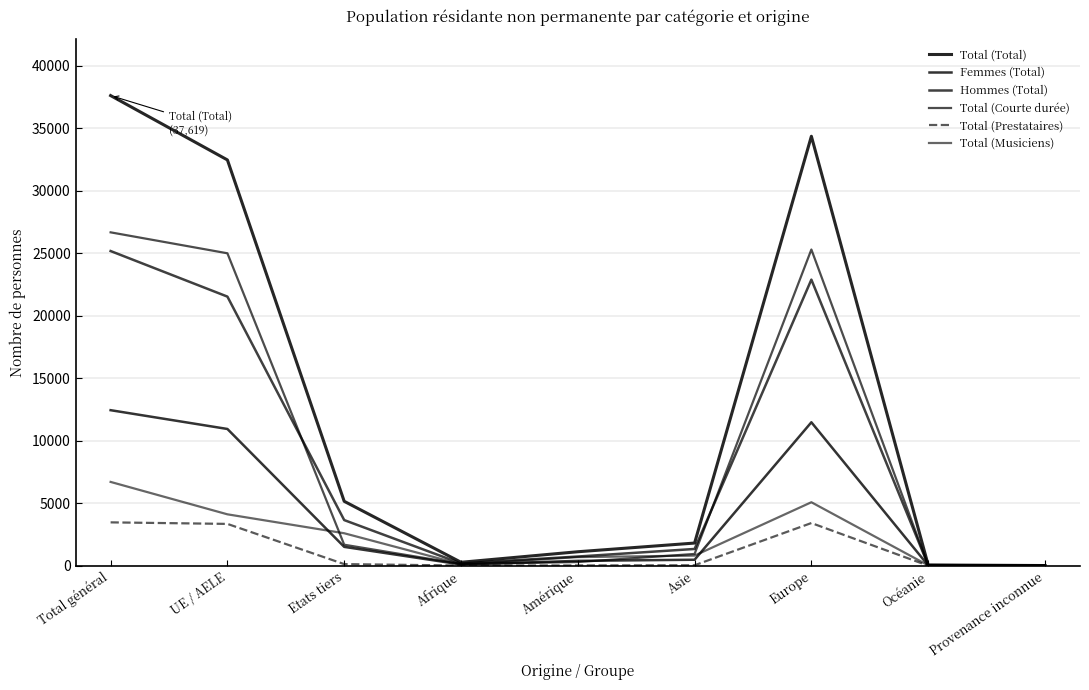

Read the Hommes (Total) value at Asie, to the nearest 100.

1300